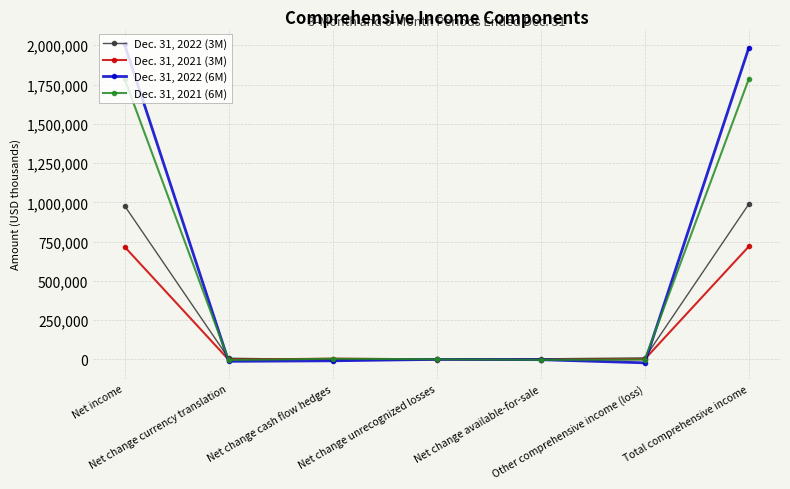

The value of Dec. 31, 2022 (6M) at Other comprehensive income (loss) is -21631. True or false?

True